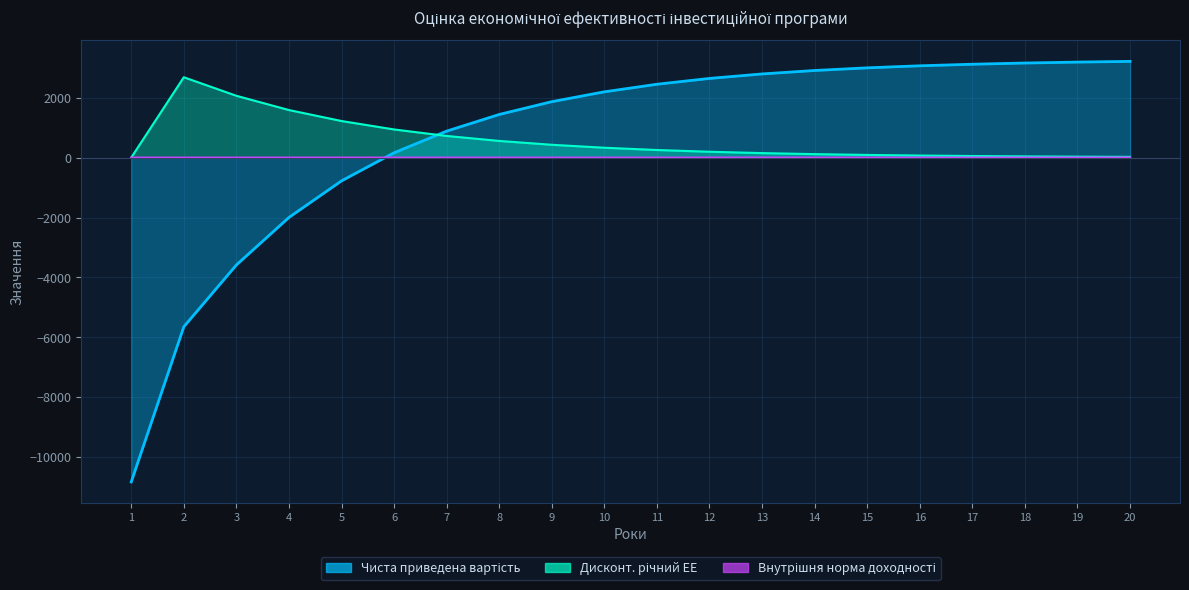

True or false: Внутрішня норма доходності and Чиста приведена вартість cross at least once.

True